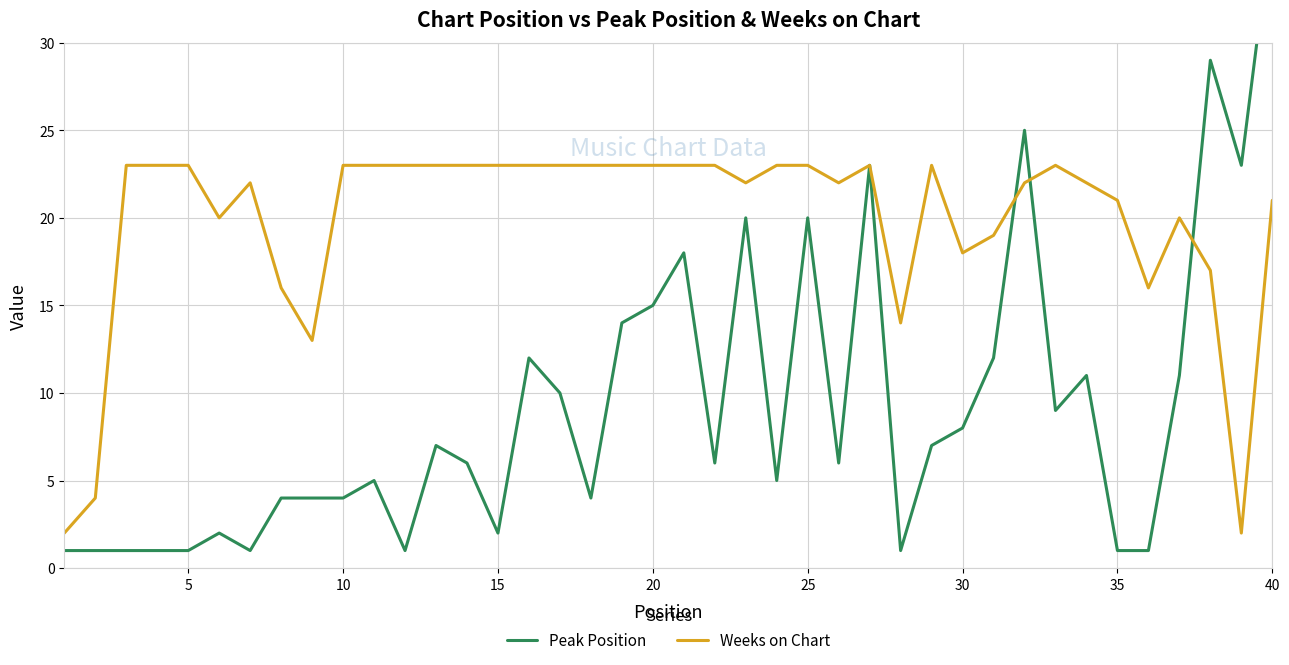

True or false: Peak Position has more than 2 points higher than both neighbors.

True